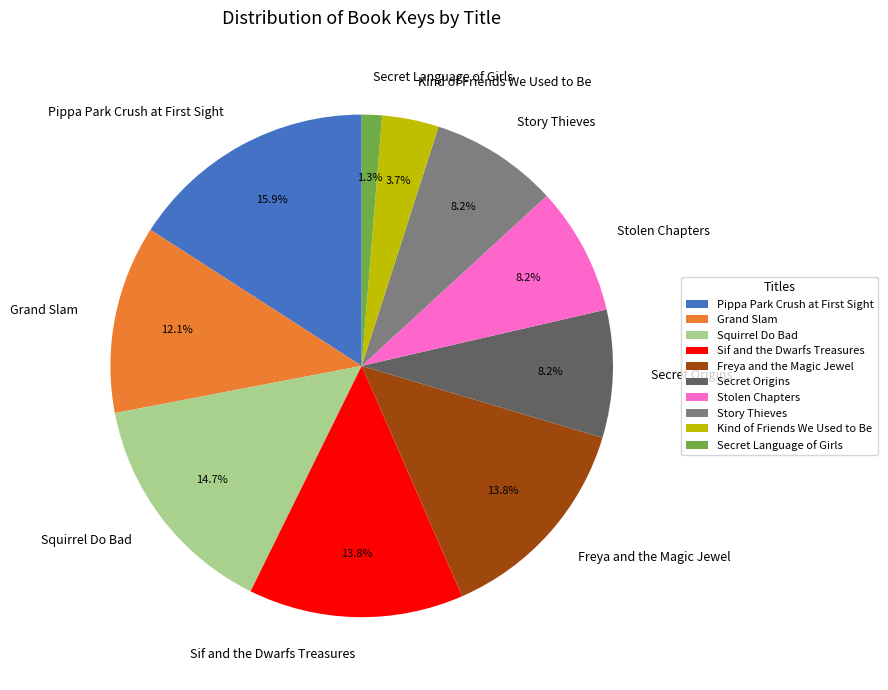

Is Freya and the Magic Jewel the majority of the pie?

No